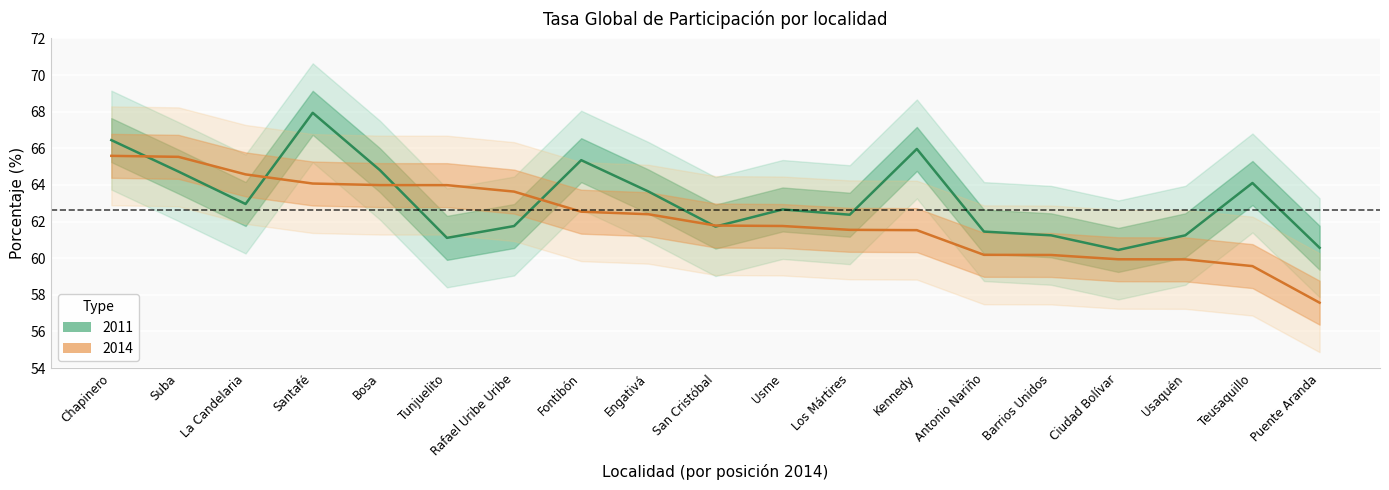

How many values in the 2014 series are below 61?

6